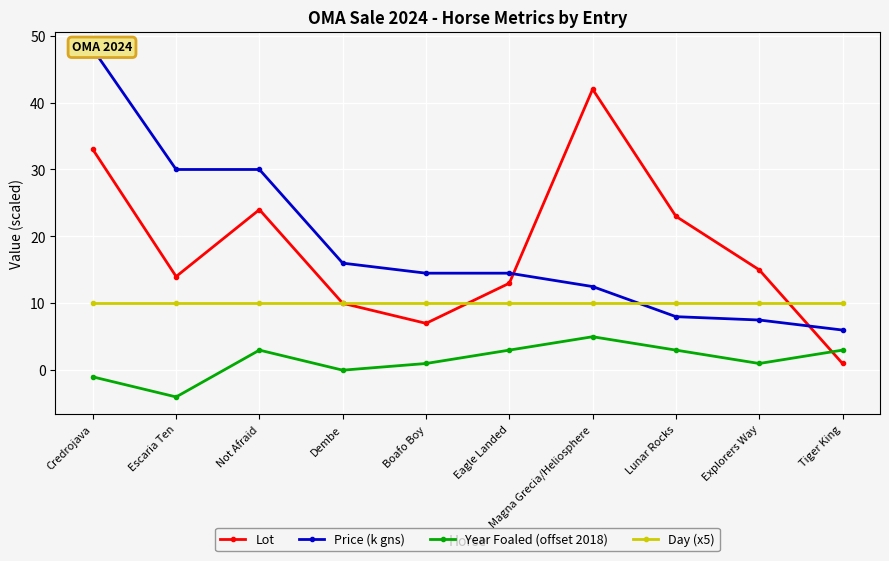

Reading right to left, extract all data points from this chart.

Lot: 1.0	15.0	23.0	42.0	13.0	7.0	10.0	24.0	14.0	33.0
Price (k gns): 6.0	7.5	8.0	12.5	14.5	14.5	16.0	30.0	30.0	48.0
Year Foaled (offset 2018): 3.0	1.0	3.0	5.0	3.0	1.0	0.0	3.0	-4.0	-1.0
Day (x5): 10.0	10.0	10.0	10.0	10.0	10.0	10.0	10.0	10.0	10.0